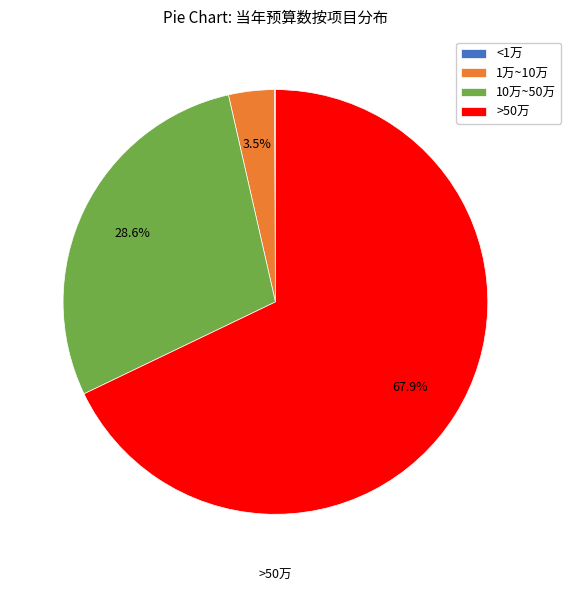

Which category has the biggest portion of the pie?

>50万